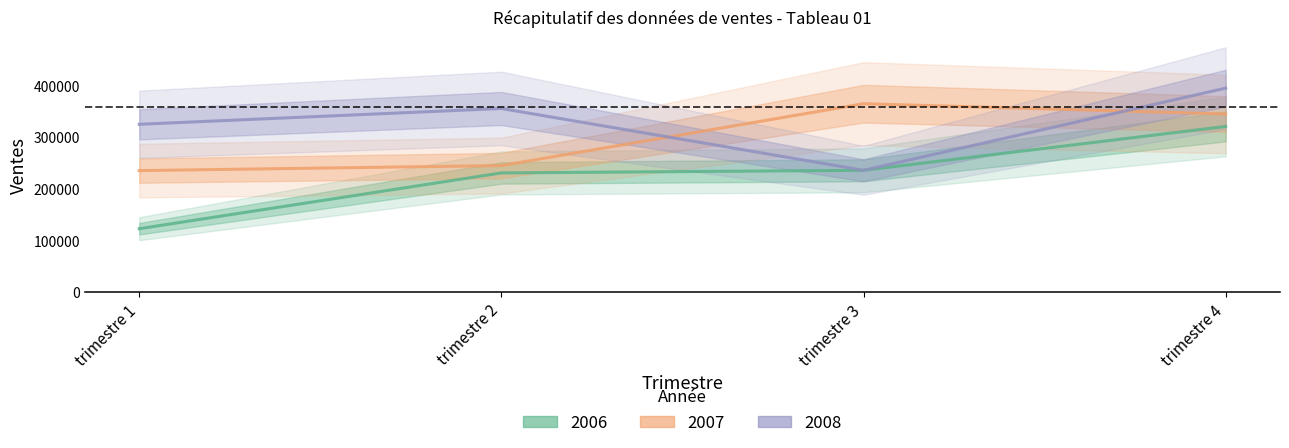

List the series in order of their peak value, highest first.

2008, 2007, 2006